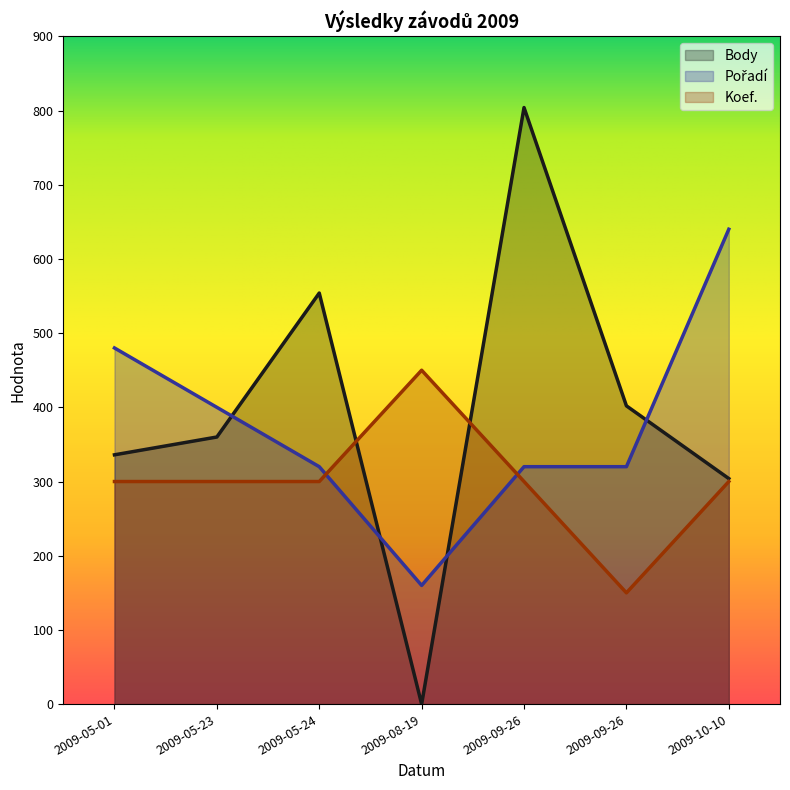

How many lines are shown in the chart?

3